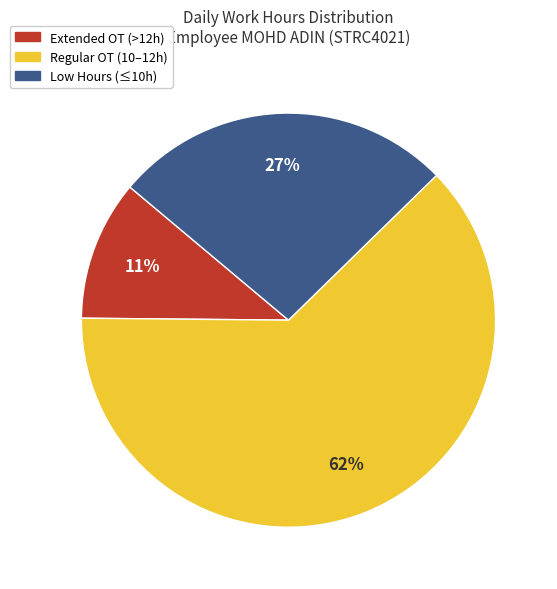

To the nearest percent, what is the average slice percentage?

33%